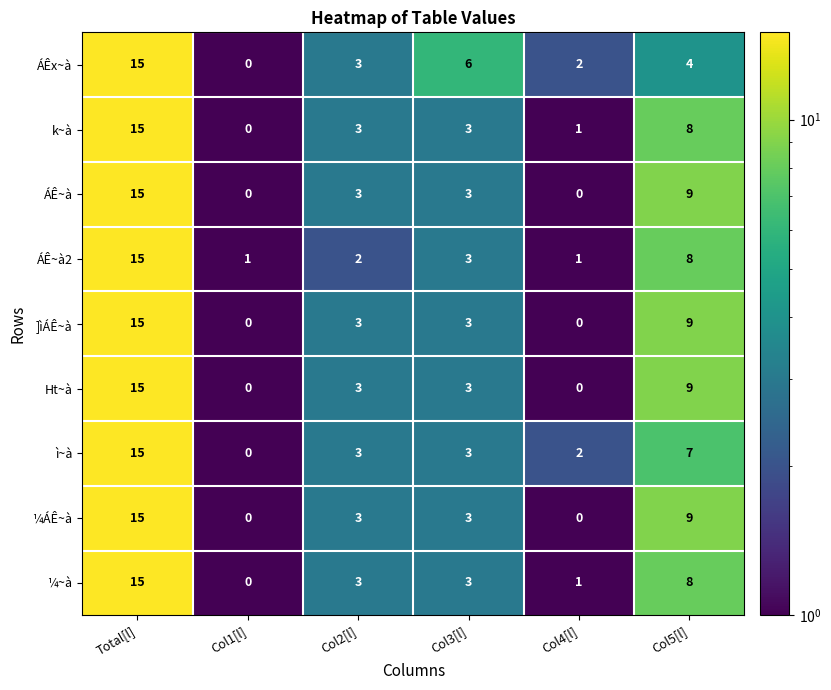

The value of ¼ÁÊ~à at Total[l] is 15. True or false?

True